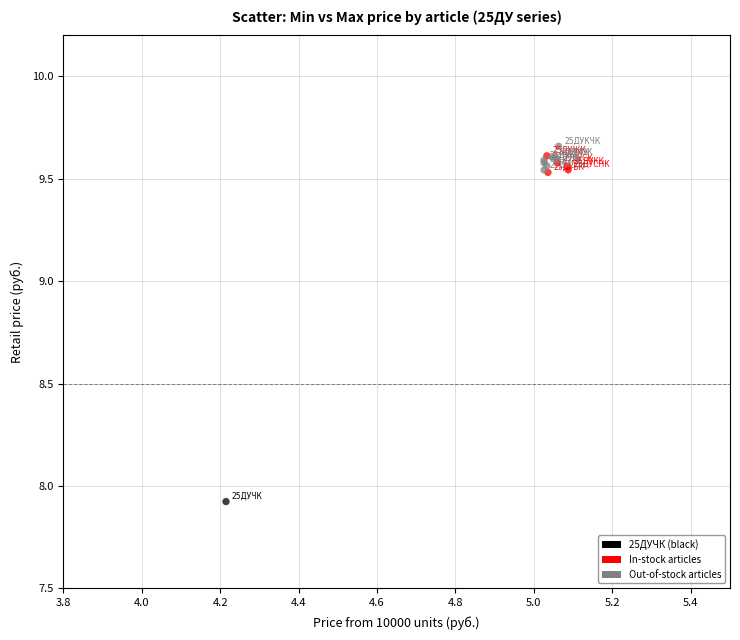

What Y value in the scatter plot is closest to 8?

7.9